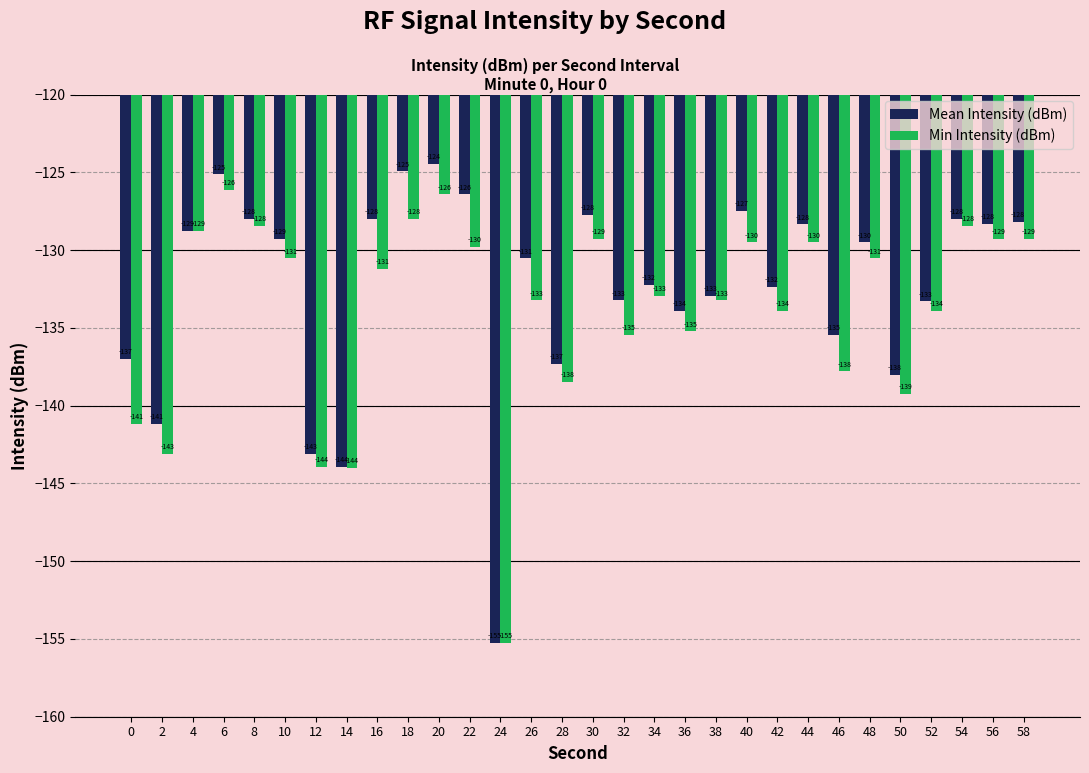

How many bars are there in total?

60